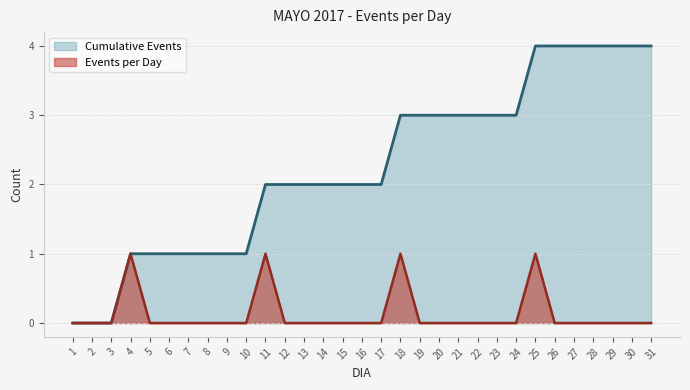

What is the sum of the Events per Day values at 23 and 4?

1